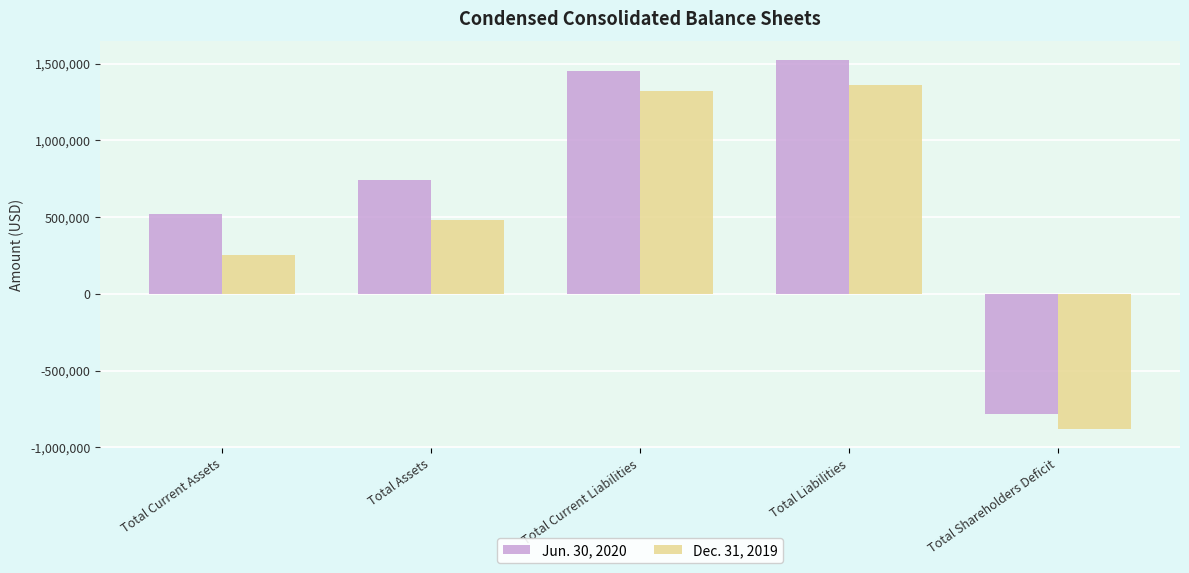

Count the number of categories in the chart.

5